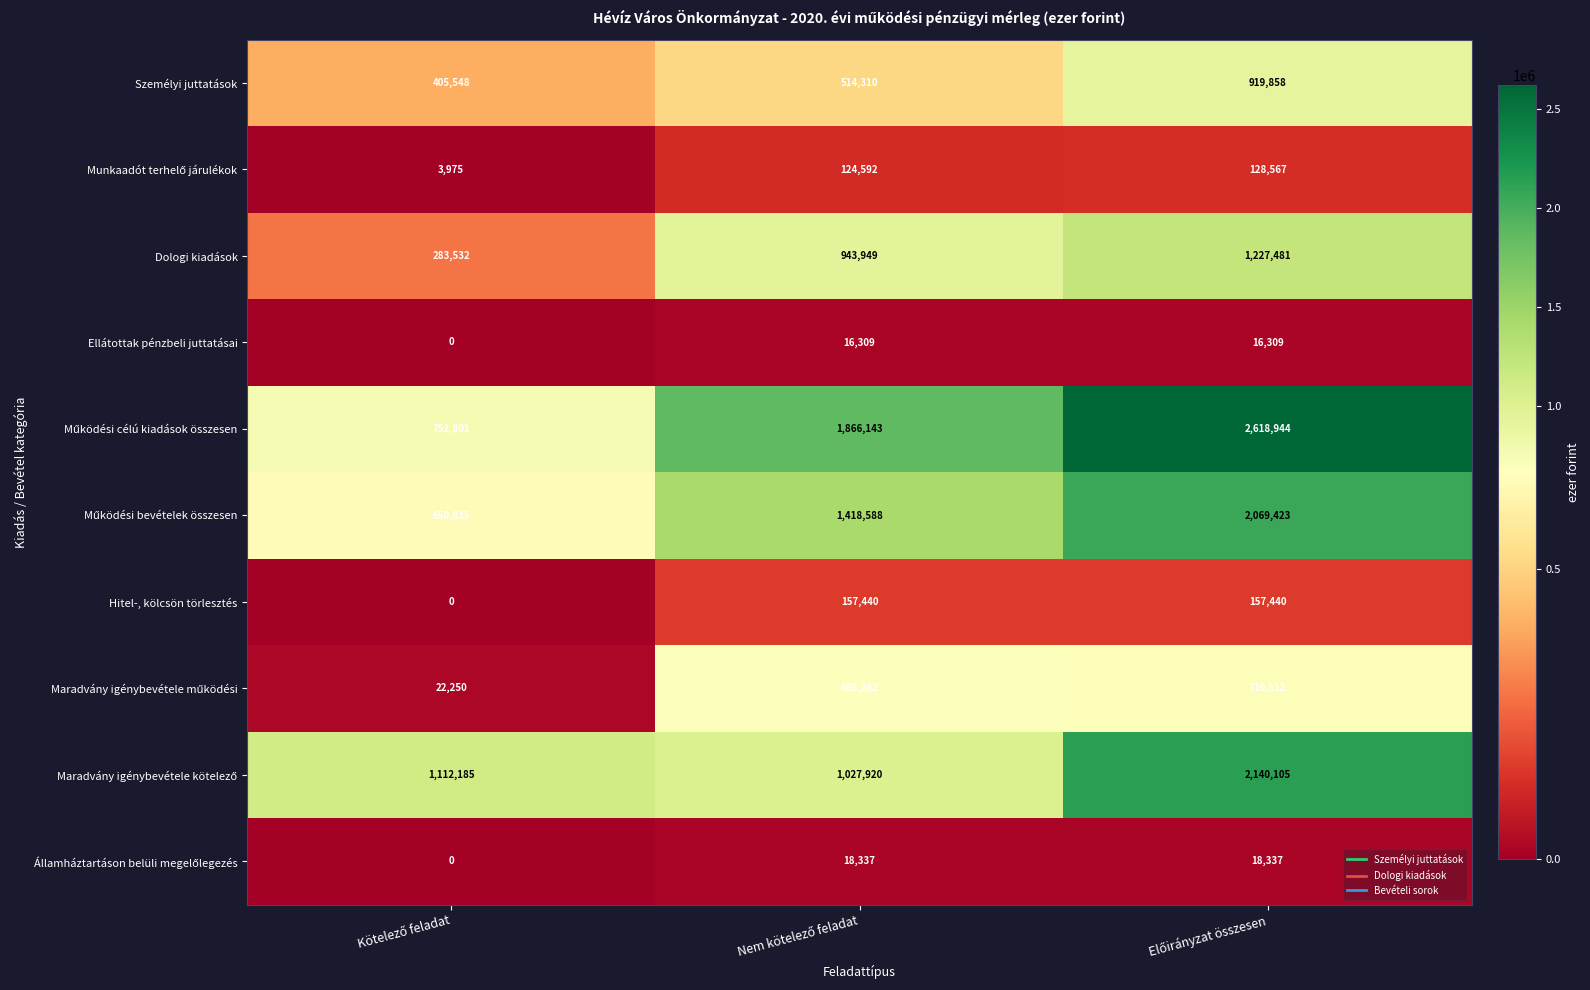

What is the maximum value shown in the chart?

2618944